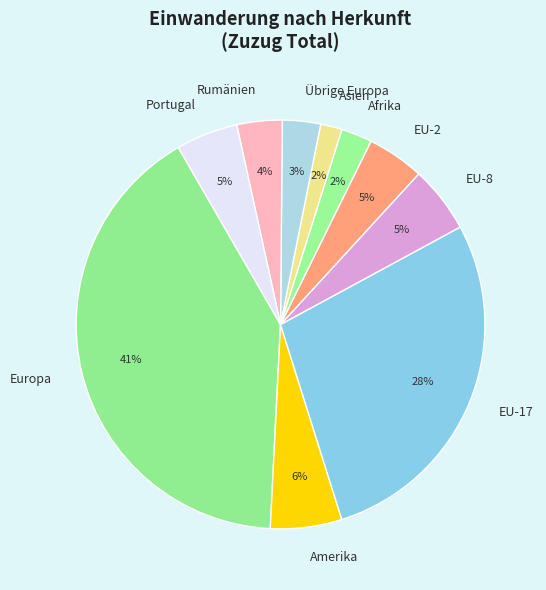

Between Asien and Europa, which is larger?

Europa